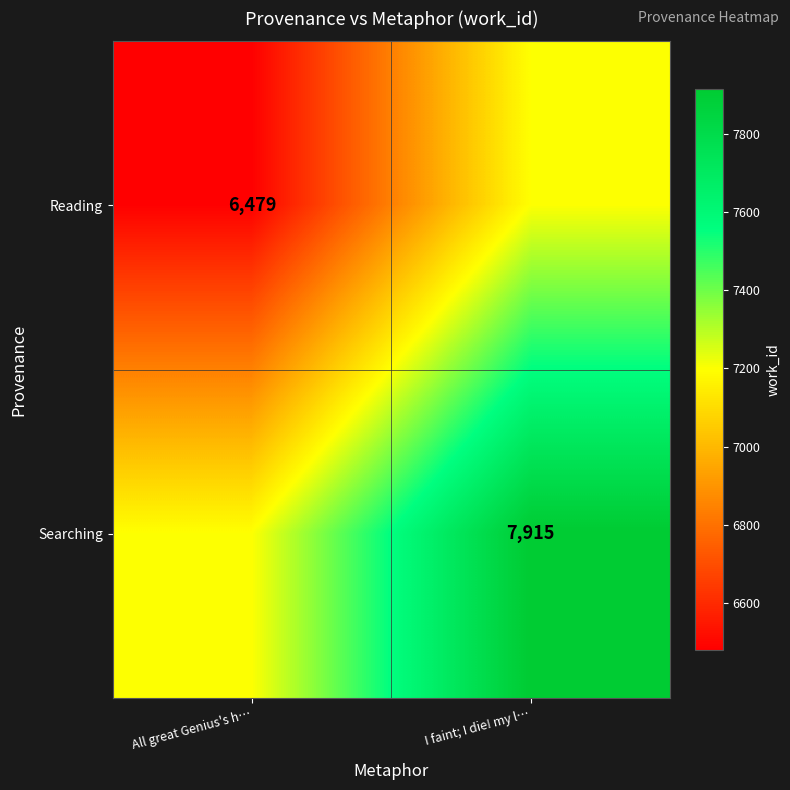

True or false: Searching has a value of 7915 at I faint; I die! my l….

True